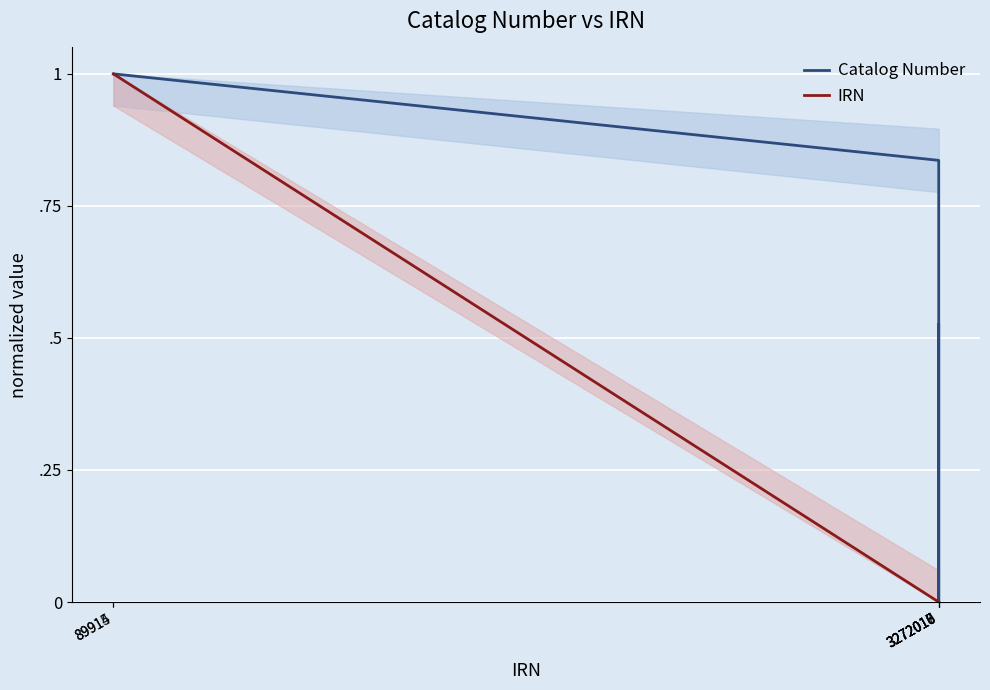

Between 89914 and 3272010, which is larger?

89914